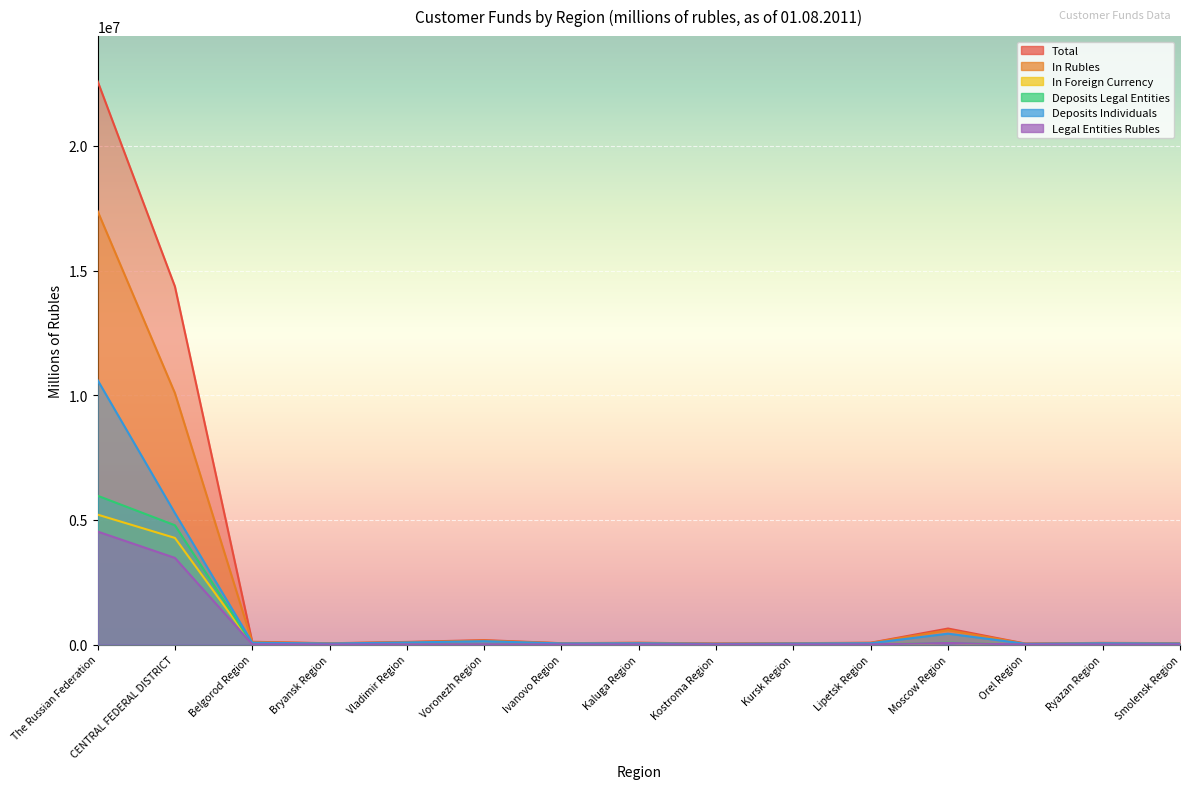

What position from the left is Belgorod Region?

3